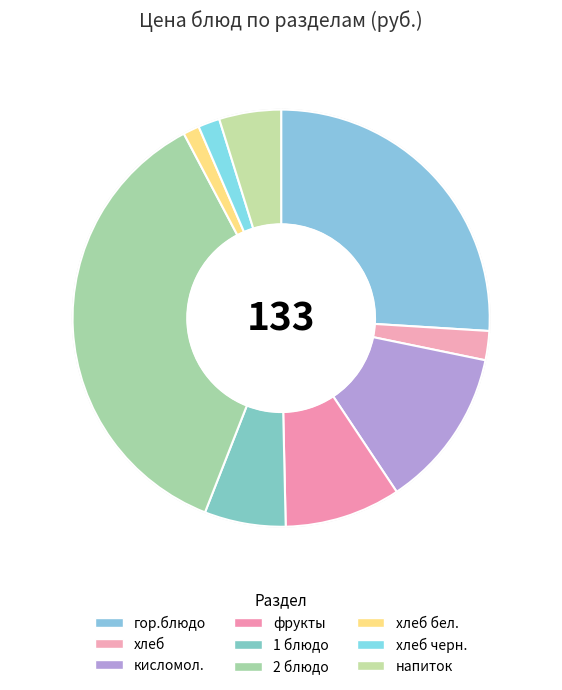

Is there any slice that represents more than half of the pie?

No